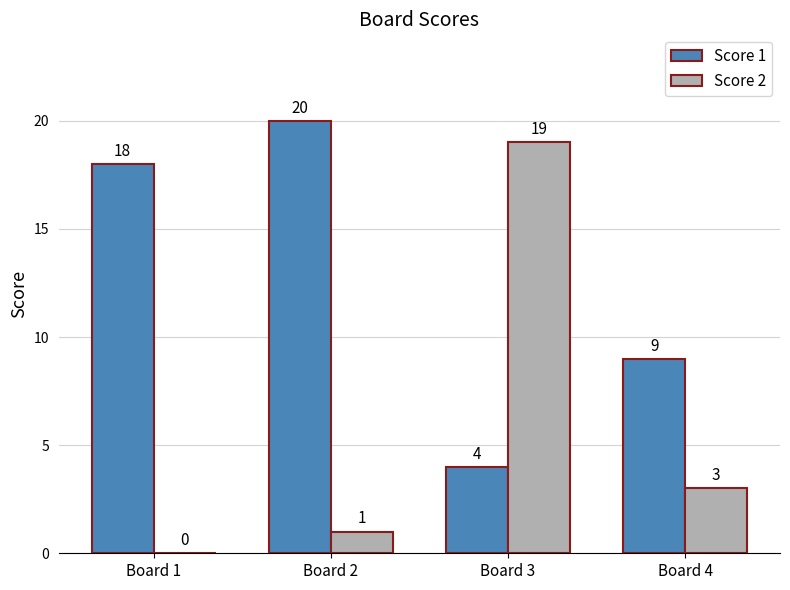

Is the value of Score 1 at Board 3 greater than the value of Score 2 at Board 4?

Yes